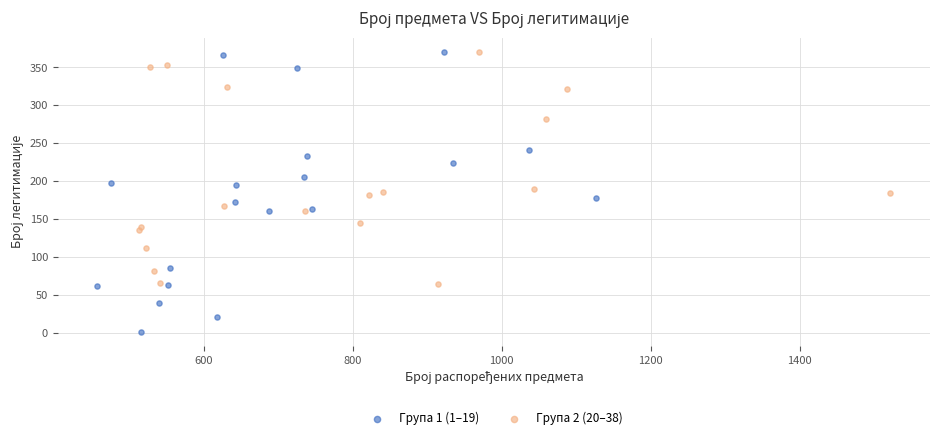

Which series has the widest spread of Y values?

Група 1 (1–19)